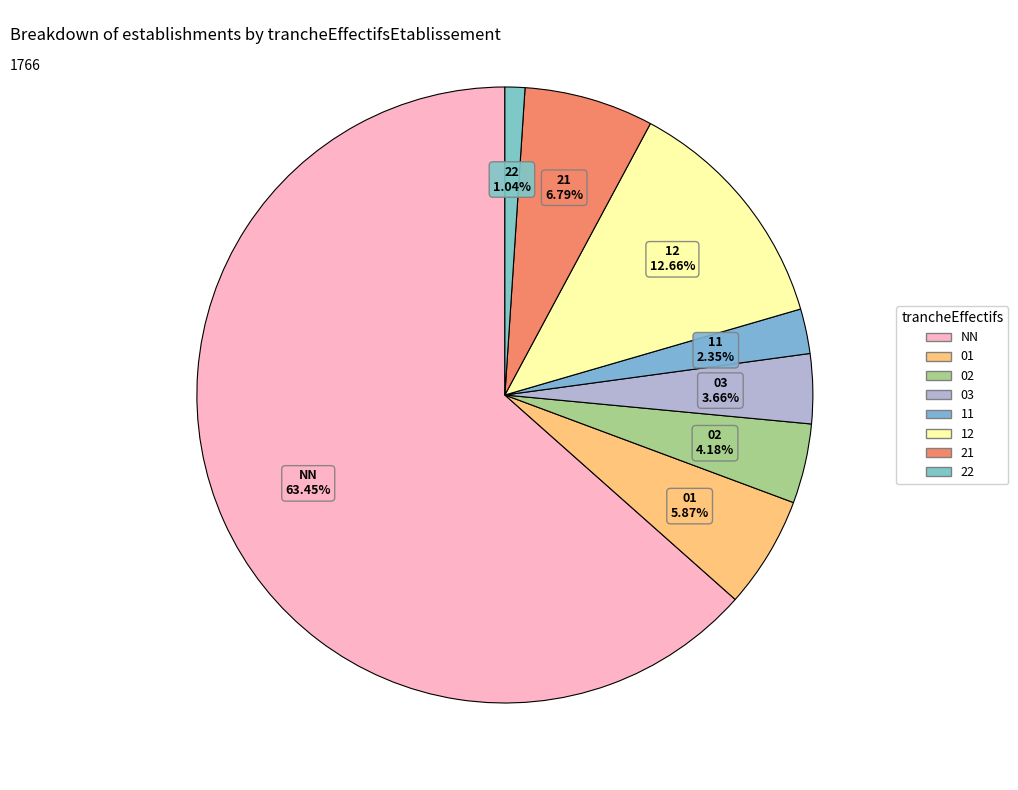

Is NN the majority of the pie?

Yes